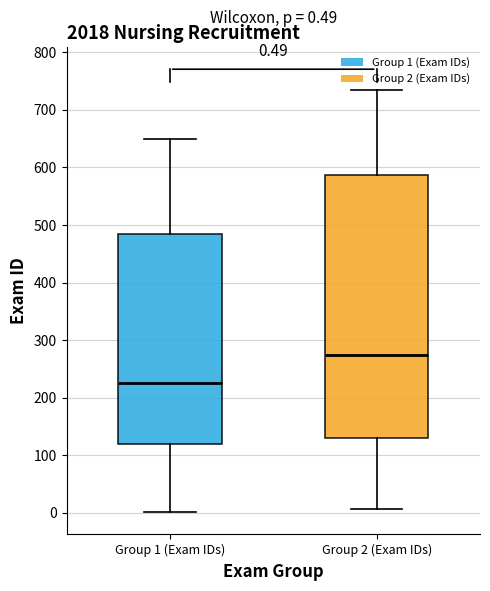

Which box has the lowest median line?

Group 1 (Exam IDs)